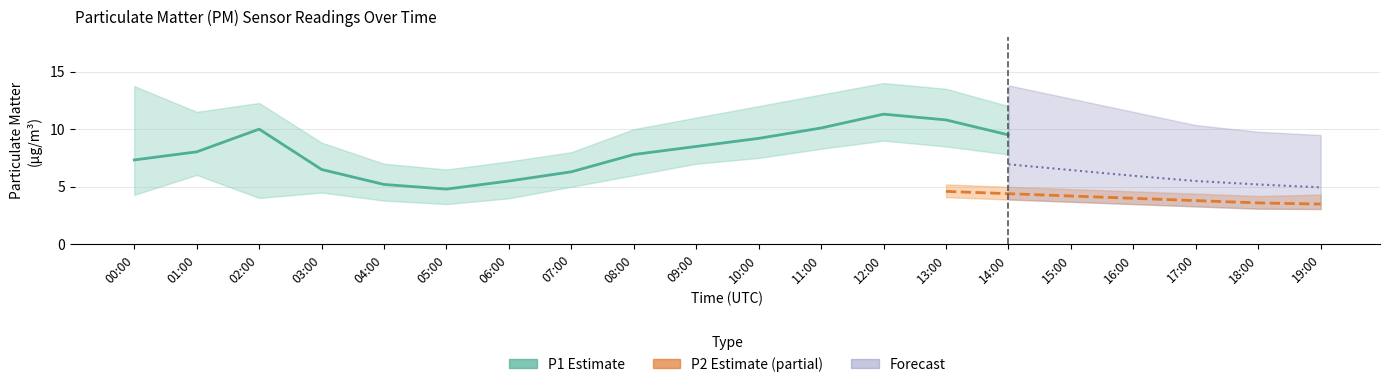

True or false: P1 has a value of 11.5 at 01:00.

False